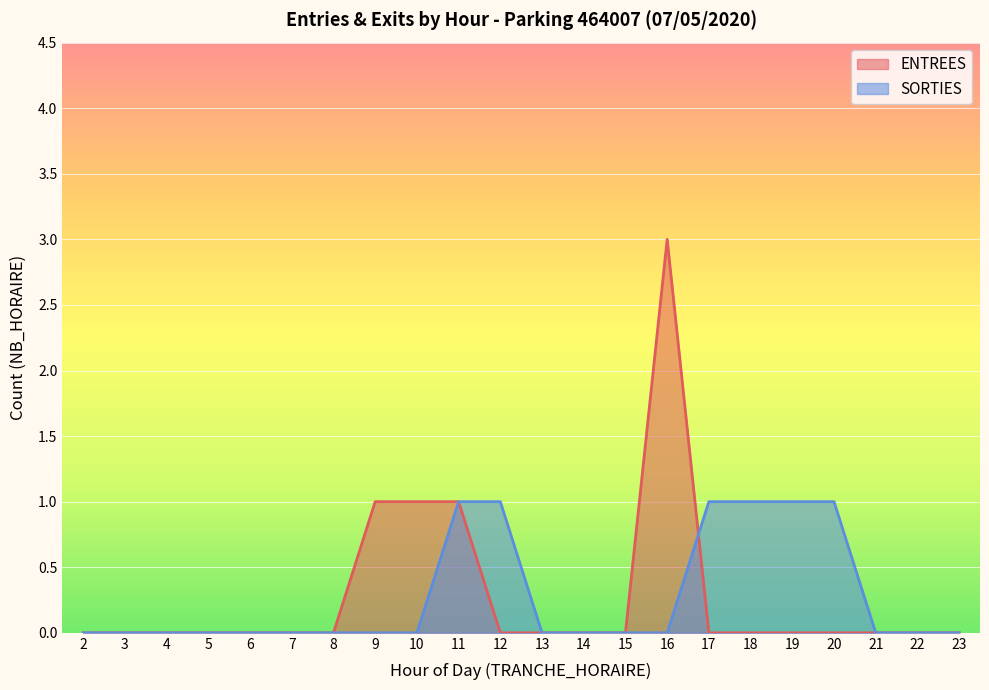

Which has a higher value, 2 or 6?

2